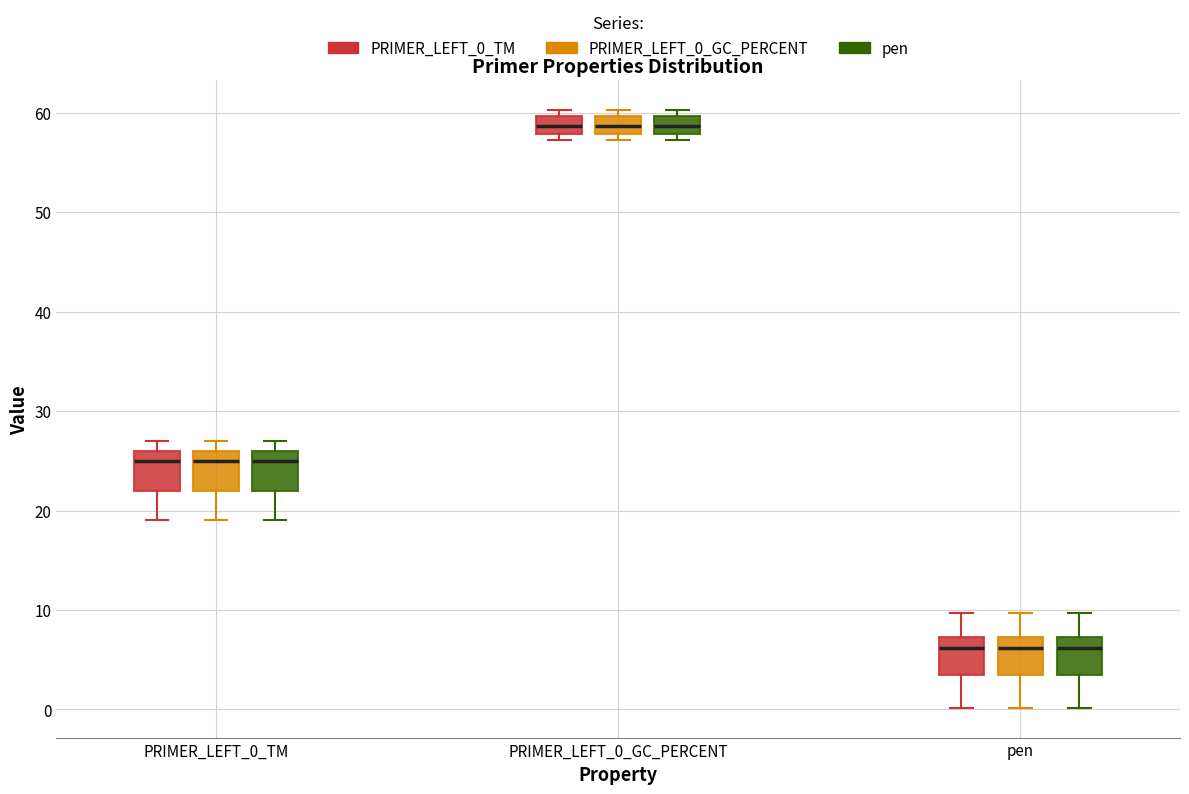

Reading left to right, transcribe this box plot: for each box, give where its median line is, the range the box spans, and where its two whiskers end, as read against the y-axis. The values are not printed on the chart, so give them approximately, as read against the axis.

PRIMER_LEFT_0_TM (PRIMER_LEFT_0_TM): median 25, box 22 to 26, whiskers 19 to 27
PRIMER_LEFT_0_TM (PRIMER_LEFT_0_GC_PERCENT): median 25, box 22 to 26, whiskers 19 to 27
PRIMER_LEFT_0_TM (pen): median 25, box 22 to 26, whiskers 19 to 27
PRIMER_LEFT_0_GC_PERCENT (PRIMER_LEFT_0_TM): median 59, box 58 to 60, whiskers 57 to 60 (just above the box's upper edge)
PRIMER_LEFT_0_GC_PERCENT (PRIMER_LEFT_0_GC_PERCENT): median 59, box 58 to 60, whiskers 57 to 60 (just above the box's upper edge)
PRIMER_LEFT_0_GC_PERCENT (pen): median 59, box 58 to 60, whiskers 57 to 60 (just above the box's upper edge)
pen (PRIMER_LEFT_0_TM): median 6, box 3 to 7, whiskers 0 to 10
pen (PRIMER_LEFT_0_GC_PERCENT): median 6, box 3 to 7, whiskers 0 to 10
pen (pen): median 6, box 3 to 7, whiskers 0 to 10